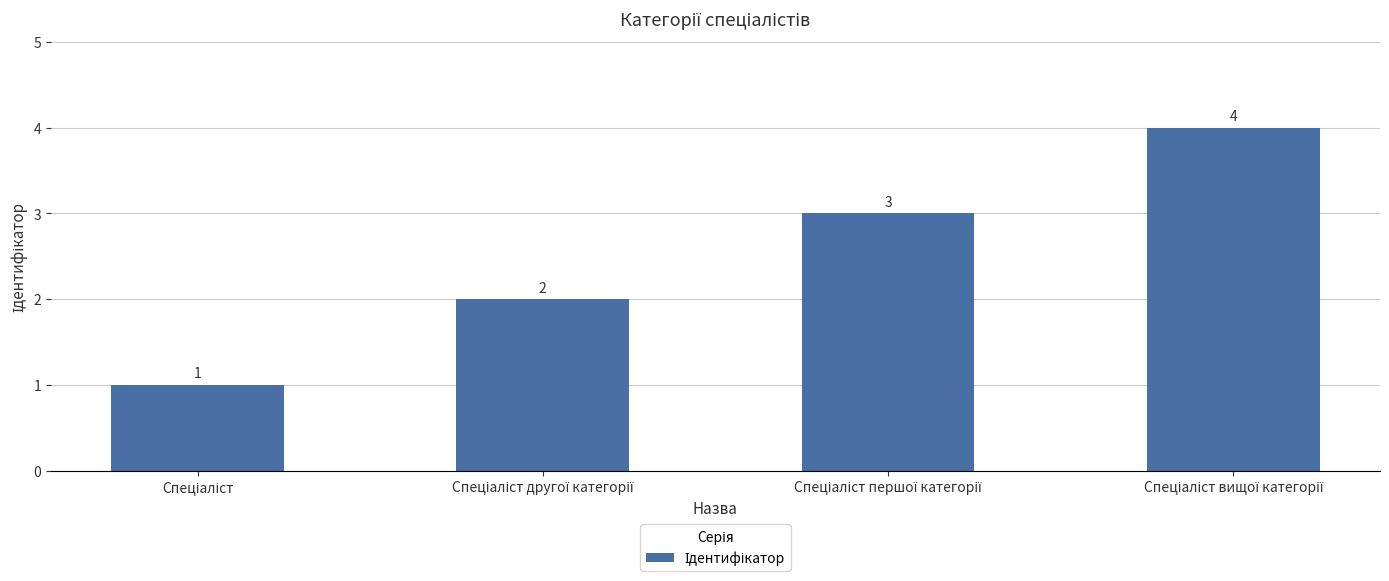

What is the maximum value shown in the chart?

4